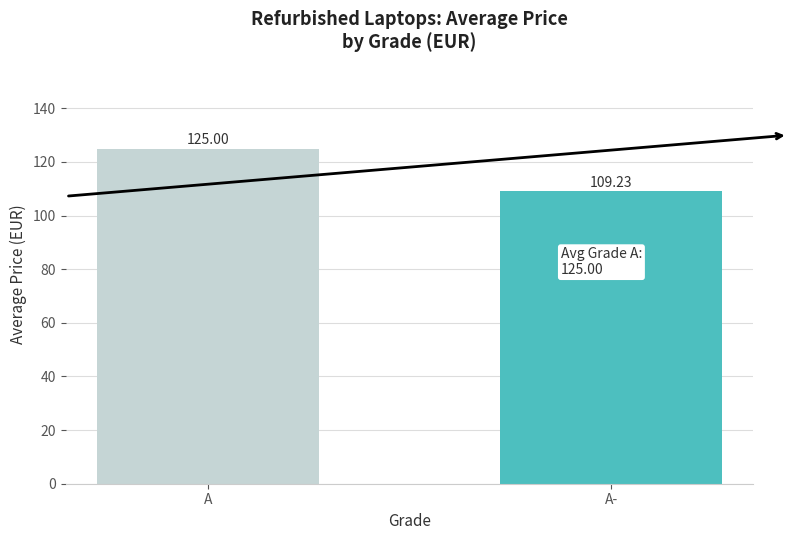

Reading left to right, what are all the values shown in this chart?

125.0	109.2